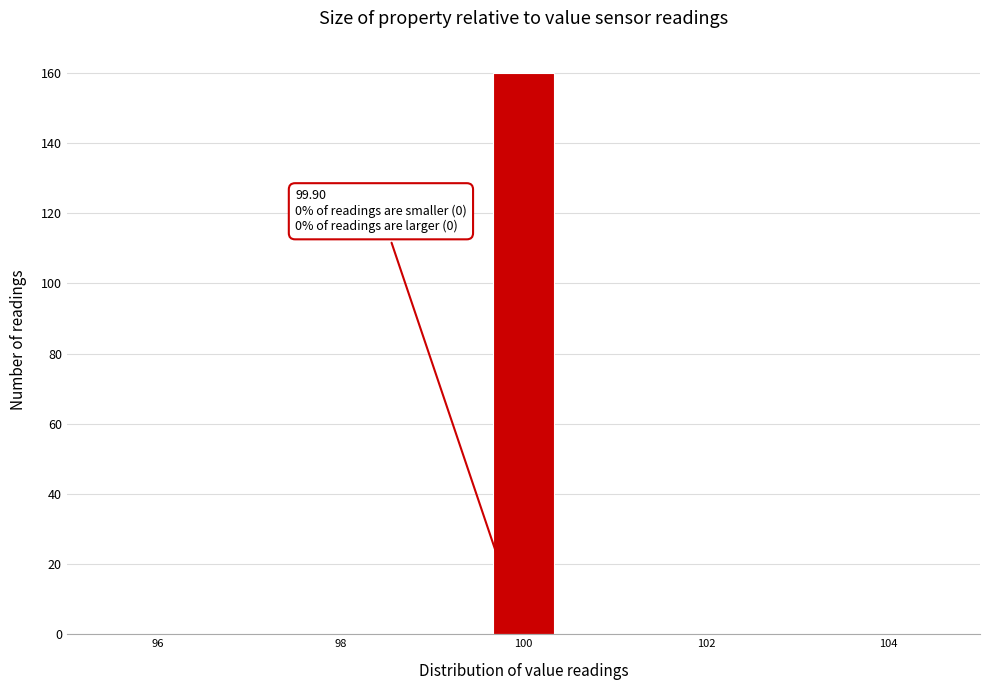

Read against the x-axis, roughly where is the centre of the tallest bar?

100.0